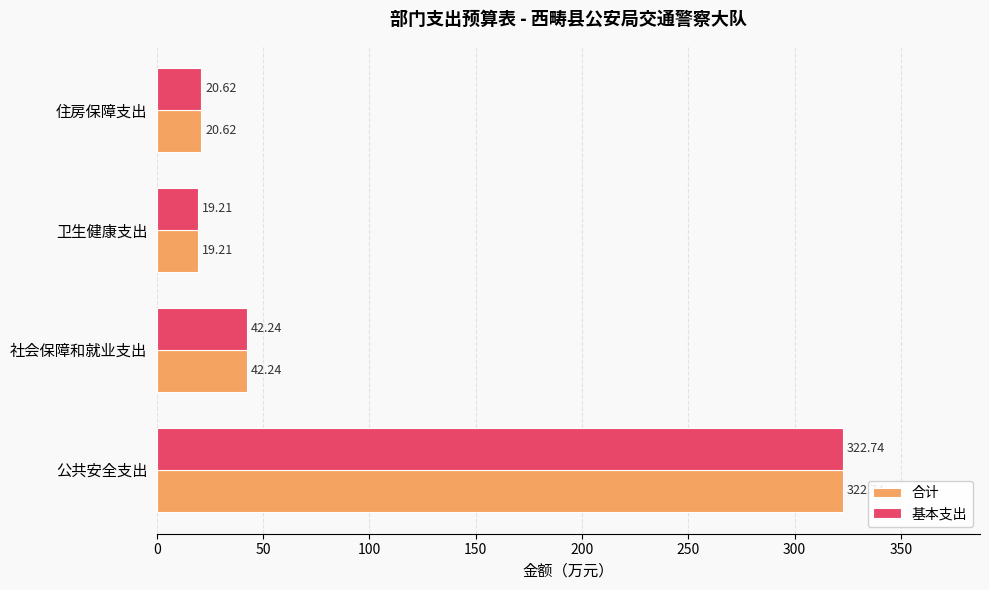

List the labels in order of 合计 value, largest first.

公共安全支出, 社会保障和就业支出, 住房保障支出, 卫生健康支出